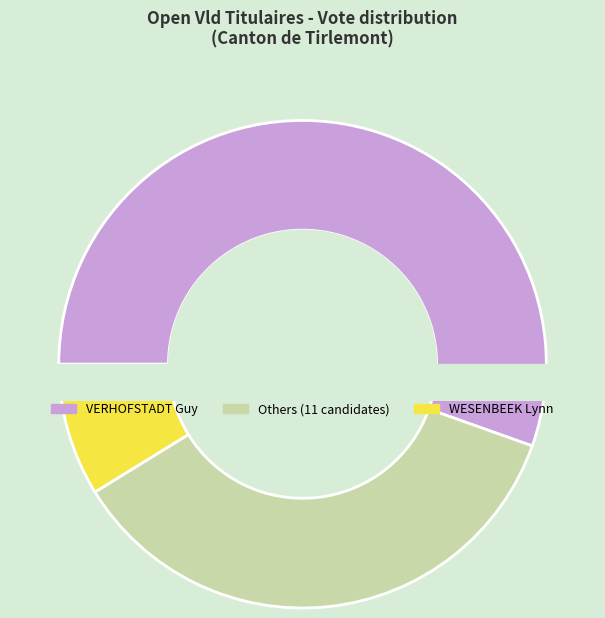

Which slice is the largest?

VERHOFSTADT Guy